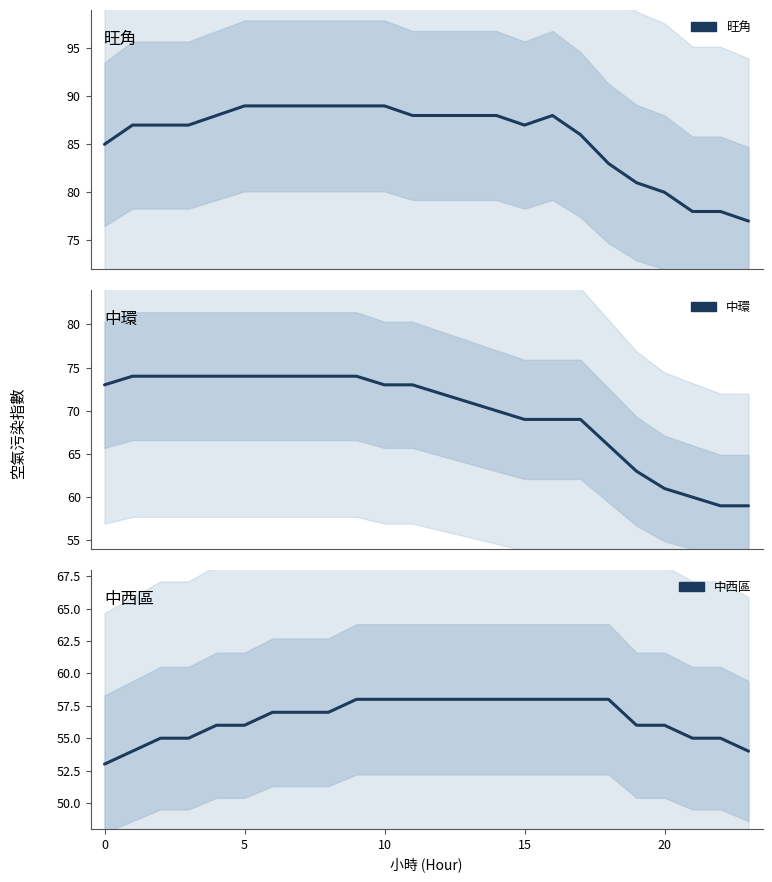

Count the number of categories in the chart.

24